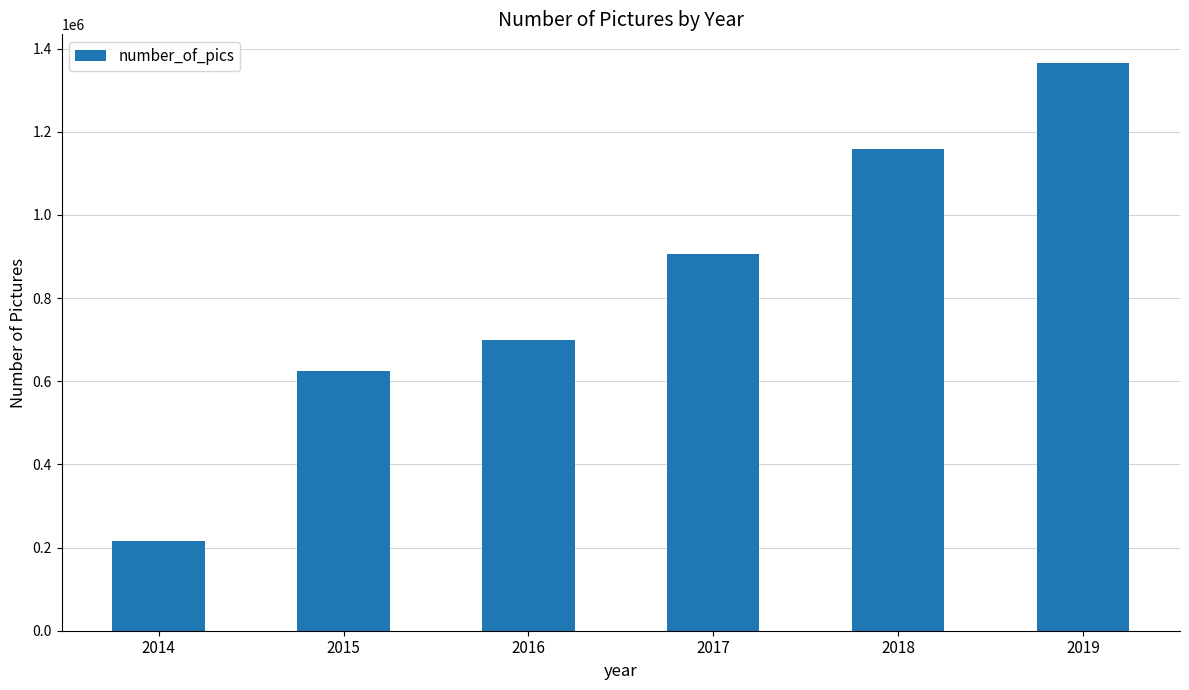

What is the change in value from 2014 to 2018?

+944000